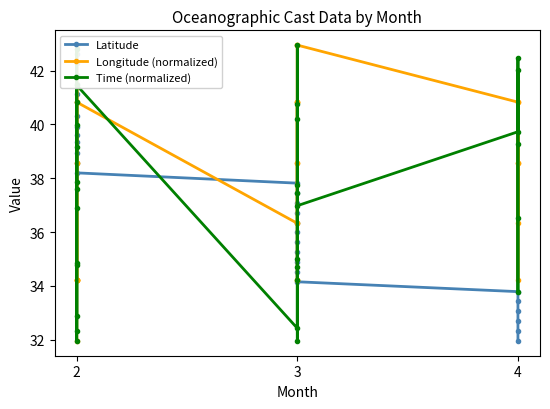

What is the difference between the maximum and minimum values in the Latitude series?

11.0